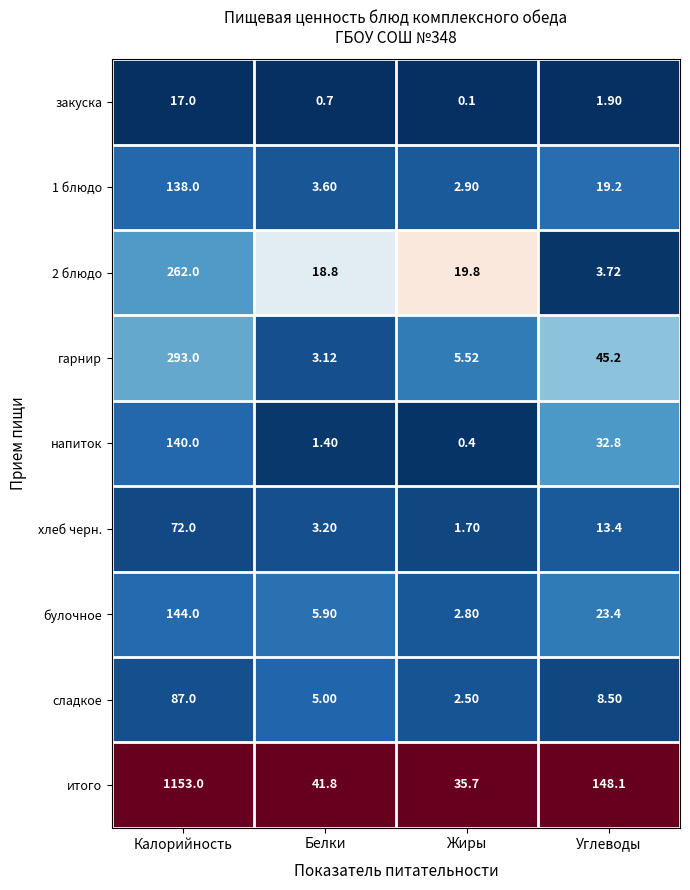

At which label does напиток reach its peak?

Калорийность